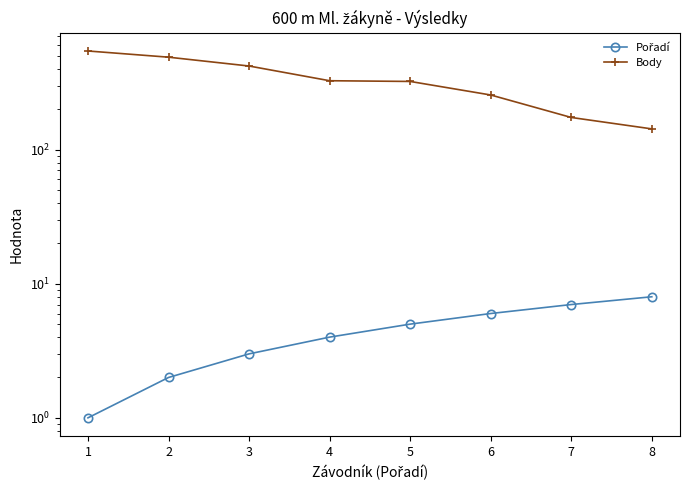

The Body series shows 143 at 8. True or false?

True